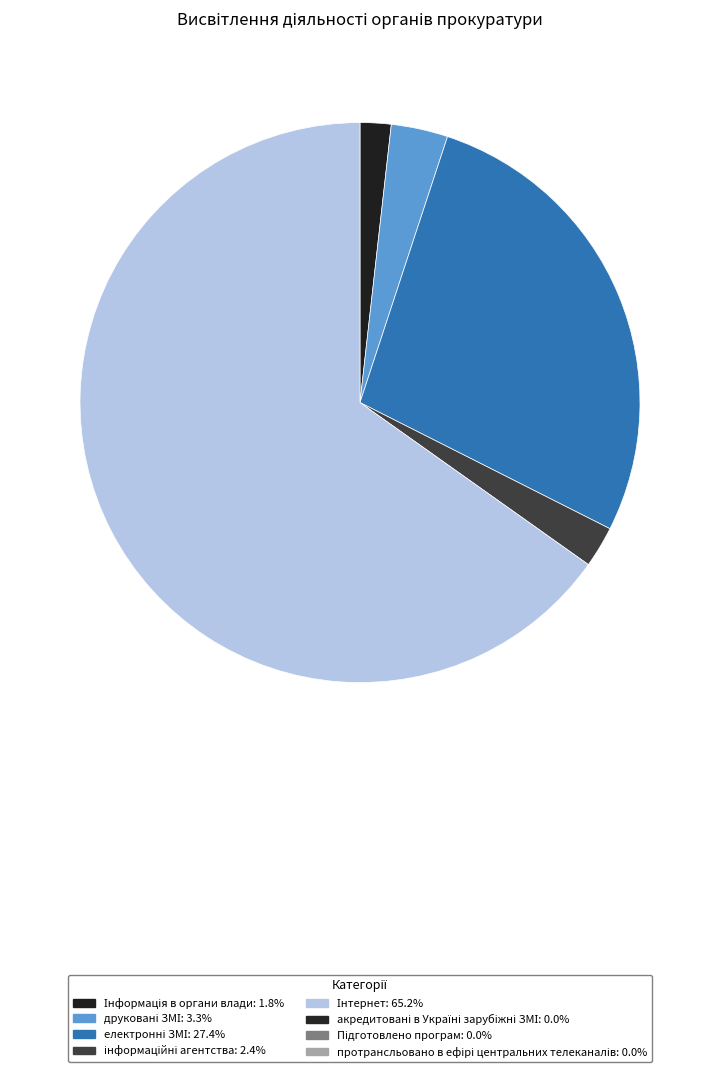

How many segments does this pie chart have?

5